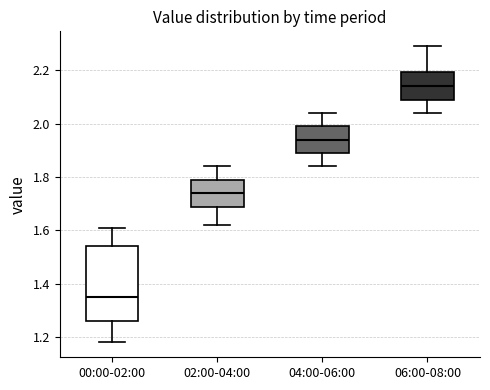

Where does the lower whisker of the box for 00:00-02:00 end on the y-axis? The values are not printed on the chart, so give them approximately, as read against the axis.

1.18